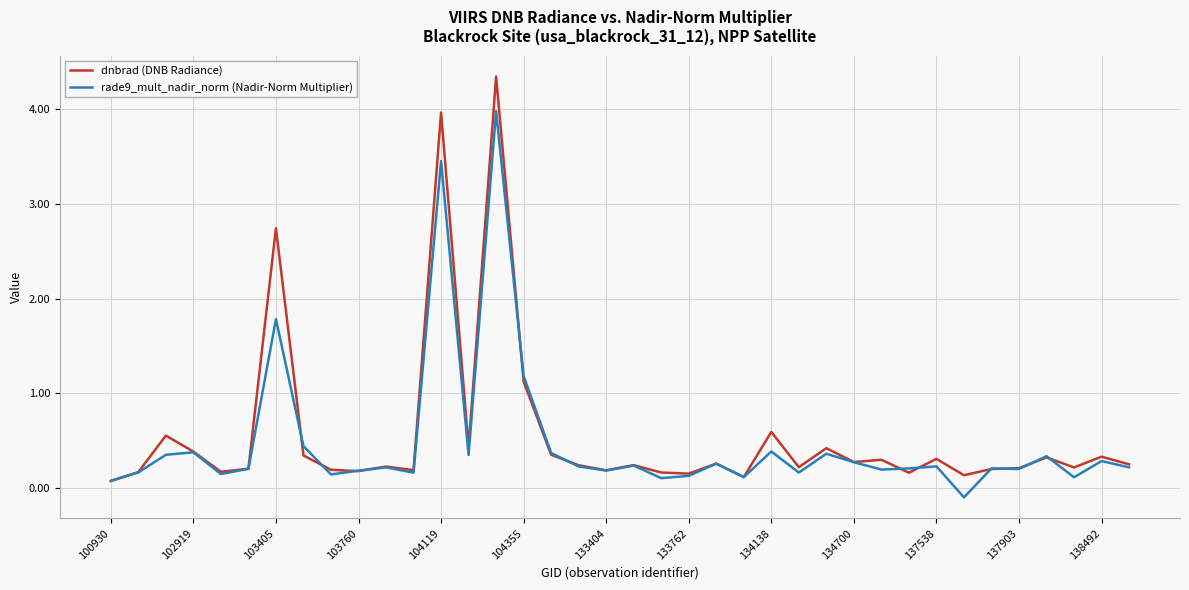

How many lines are shown in the chart?

2